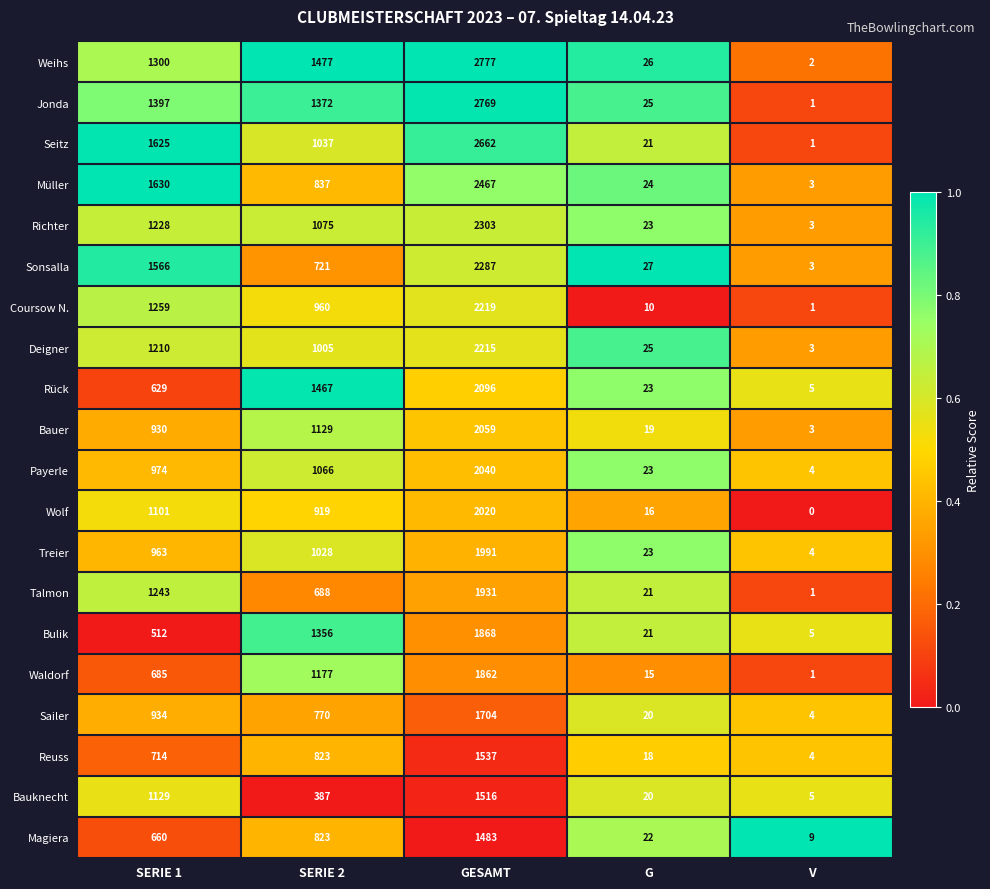

Where does the Seitz series first go above 1037?

SERIE 1